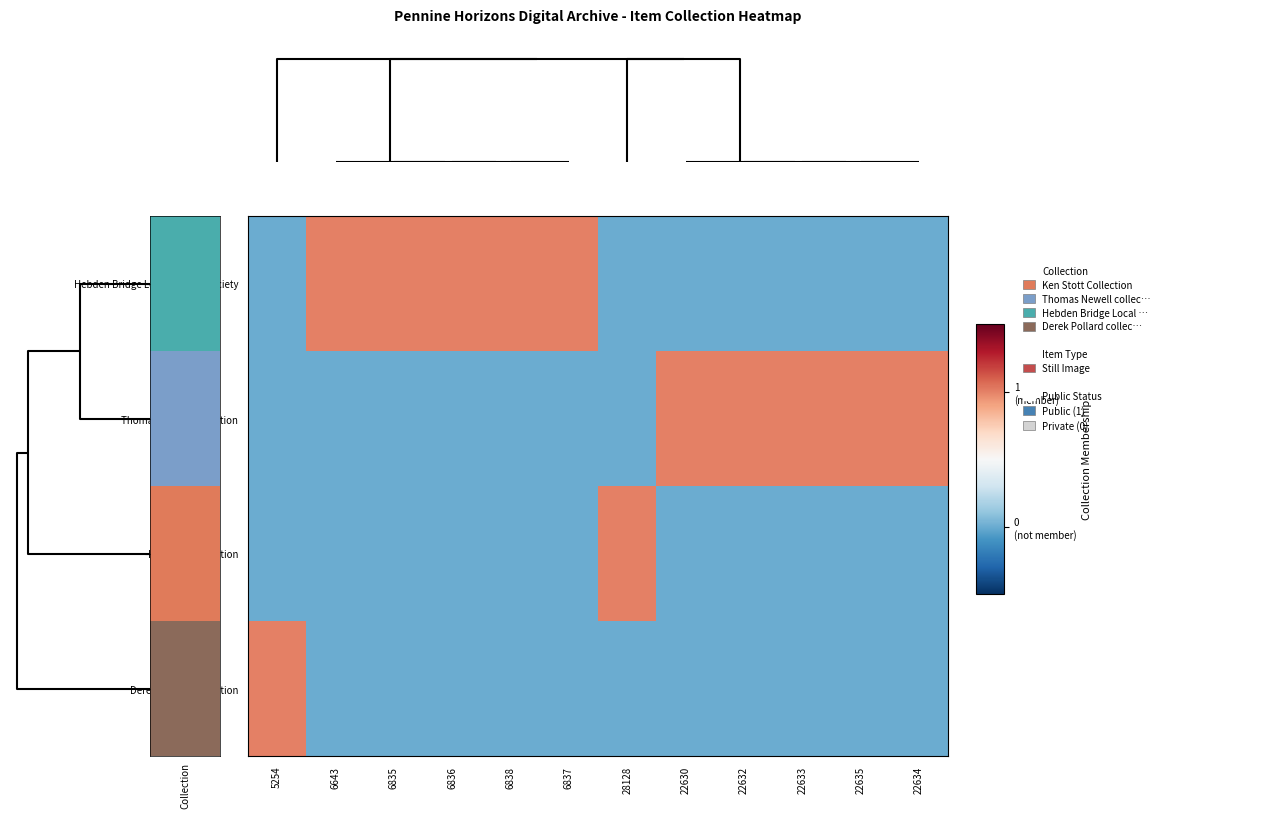

Which series has the largest total across all categories?

Hebden Bridge Local History Society